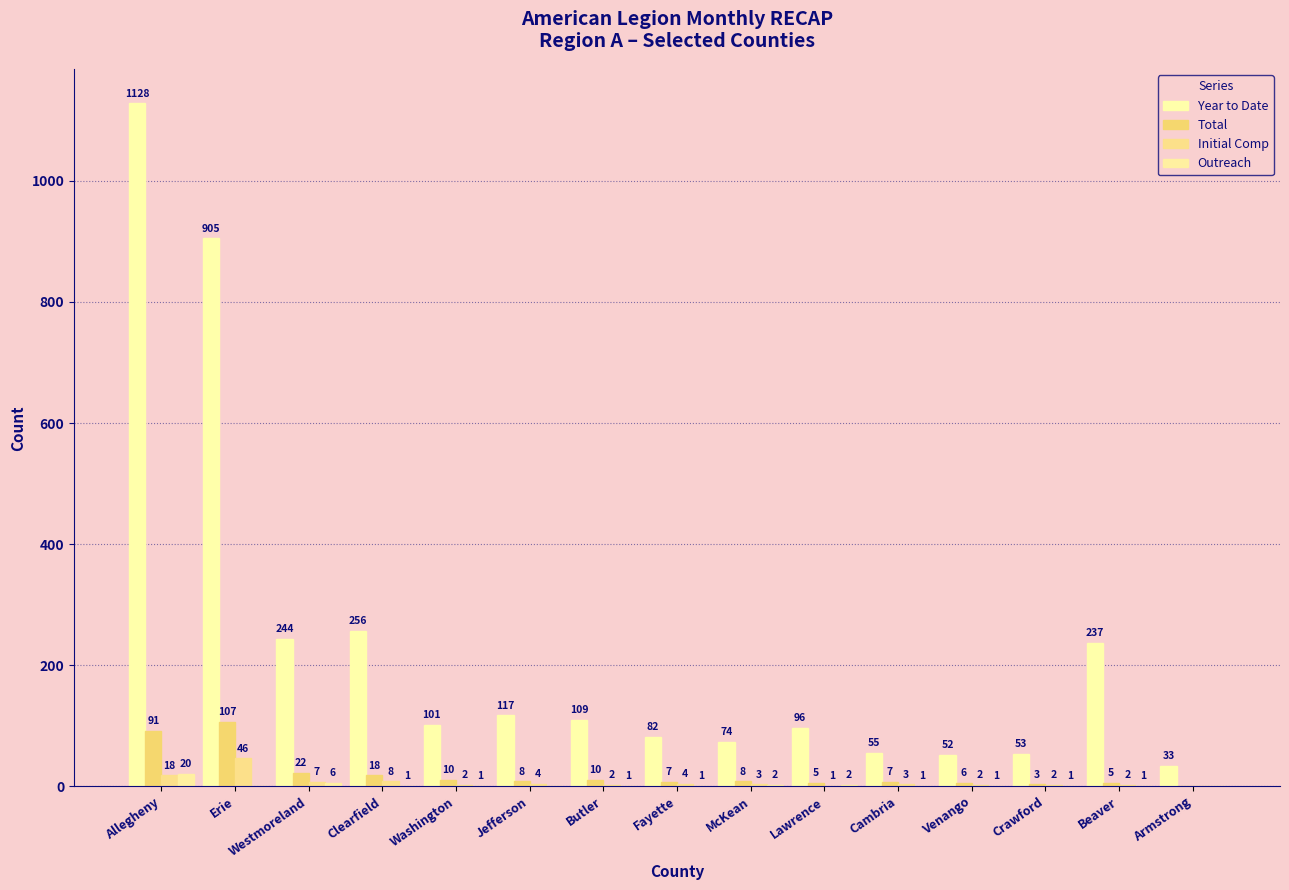

Between Allegheny and Fayette, which is larger?

Allegheny